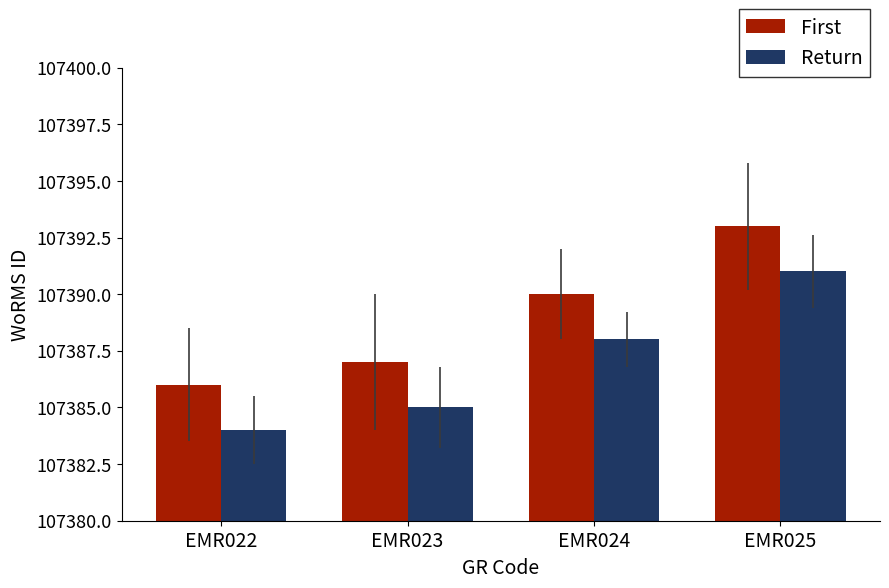

What are all the series names shown in the legend?

First, Return